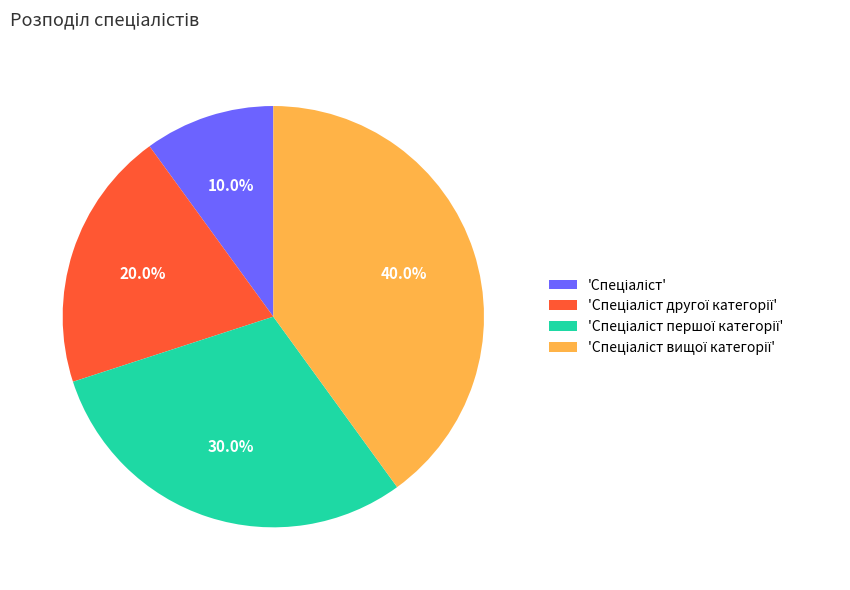

Does any single category account for the majority?

No